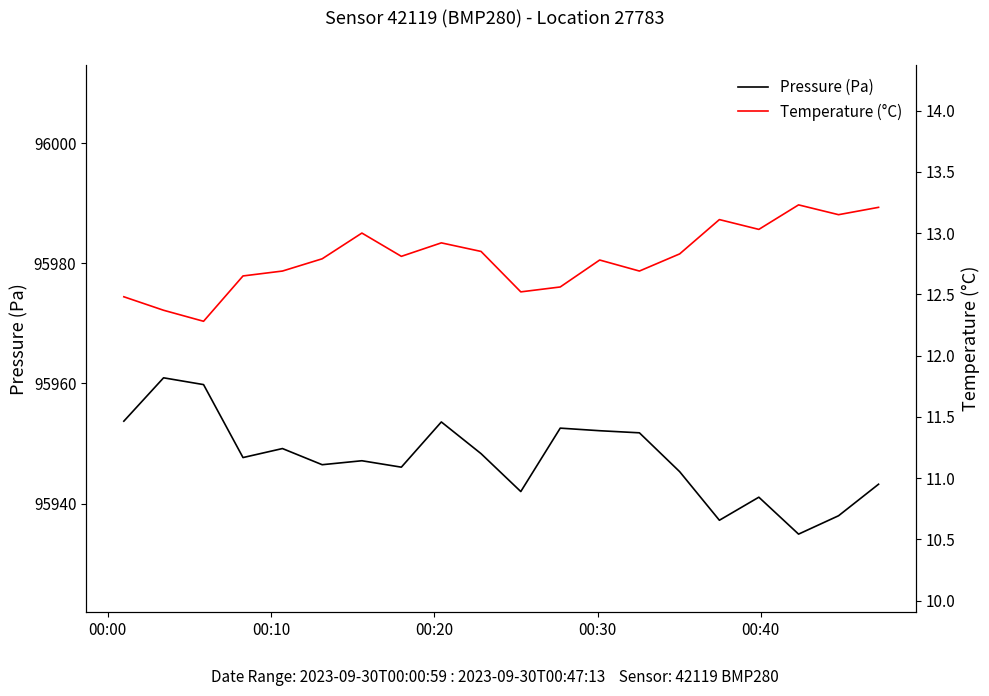

True or false: Temperature (°C) has more than 2 points higher than both neighbors.

True